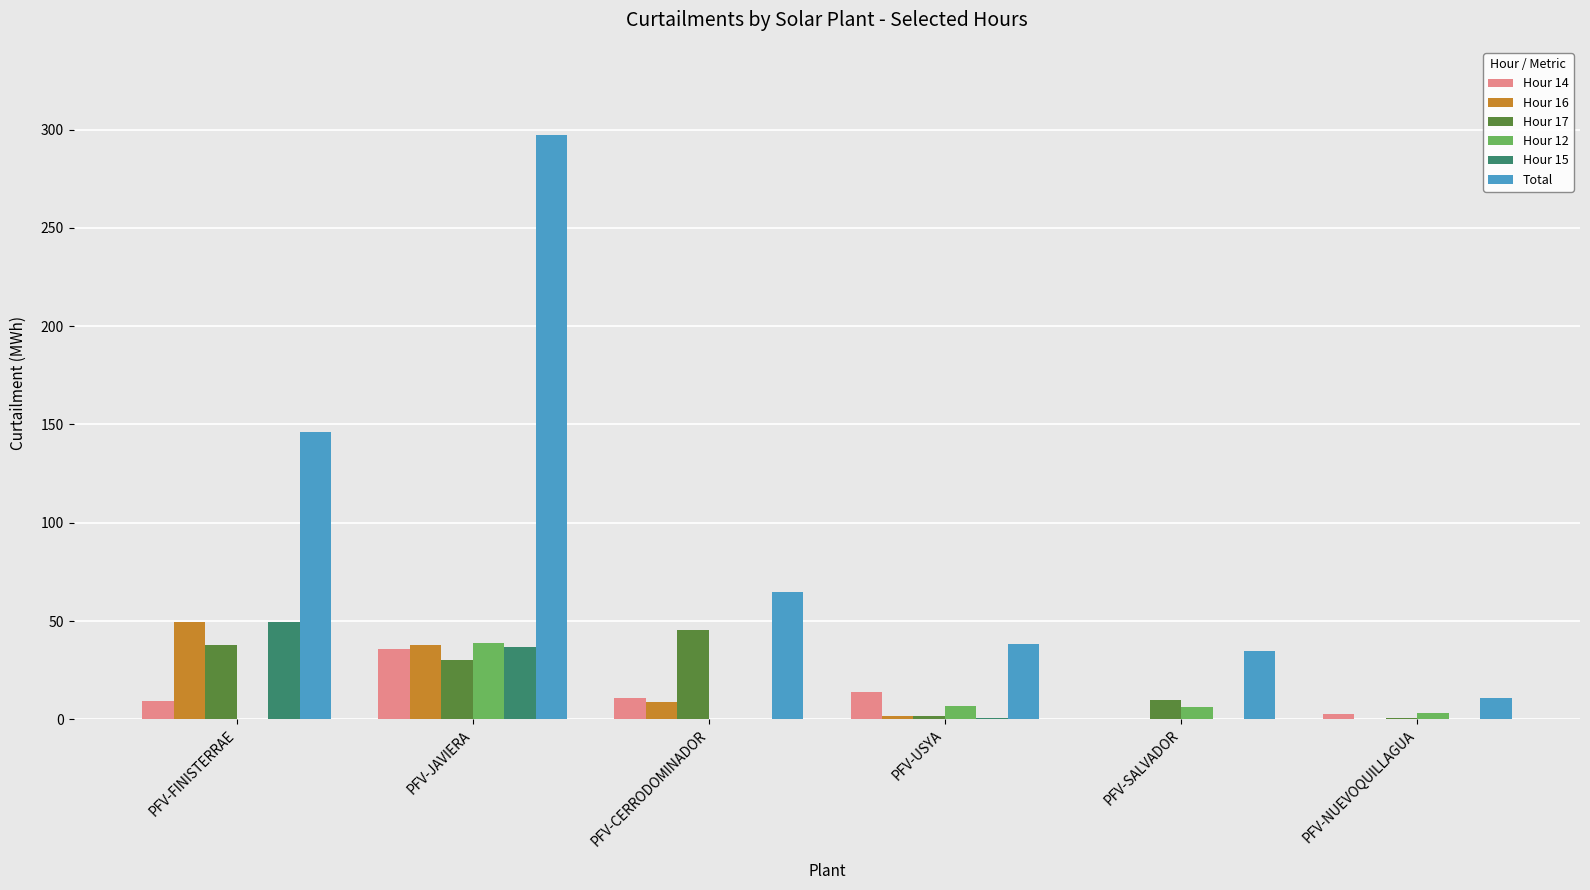

Is the value of Hour 12 at PFV-CERRODOMINADOR greater than the value of Total at PFV-FINISTERRAE?

No